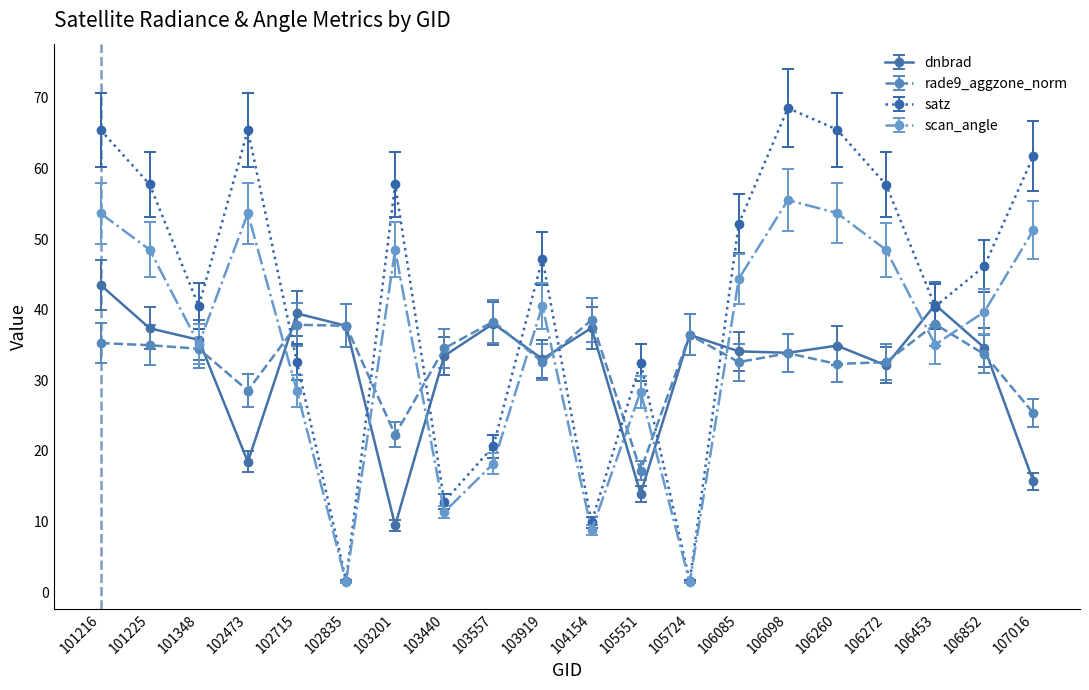

At which label does scan_angle first exceed 40?

101216